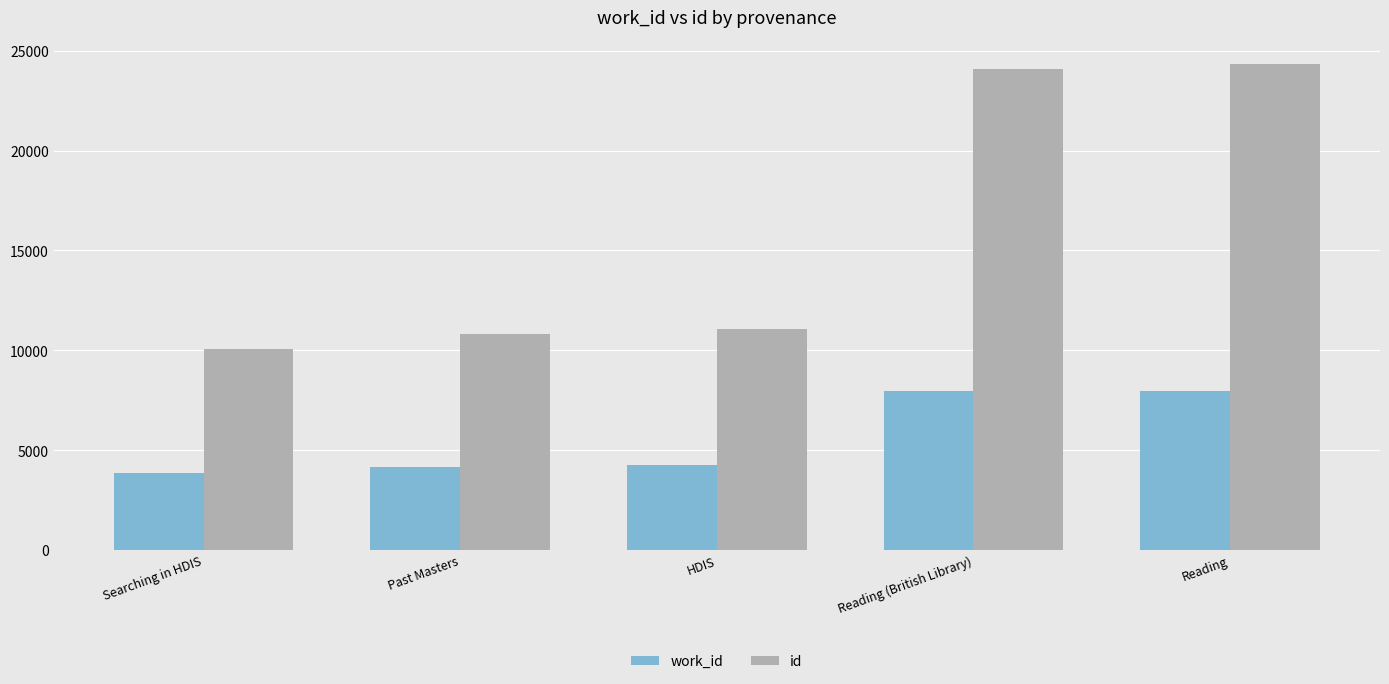

What is the label of the 1st bar from the right?

Reading